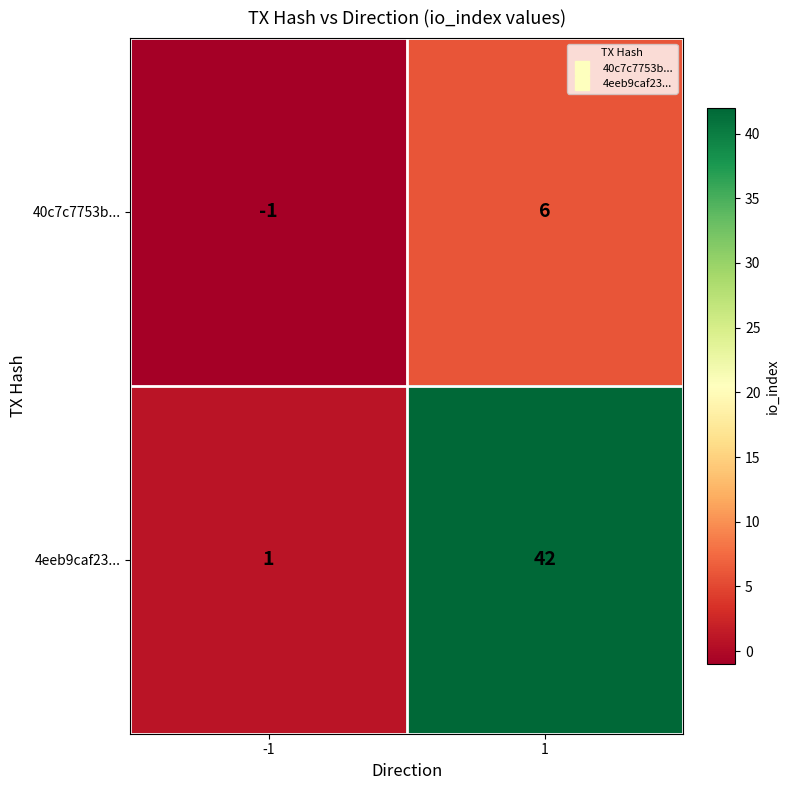

What value does the 4eeb9caf23... series have at 1, to the nearest 5?

40